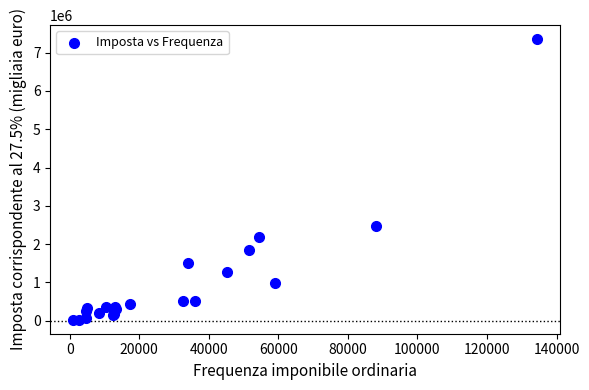

What Y value in the scatter plot is closest to 3688691?

2466154